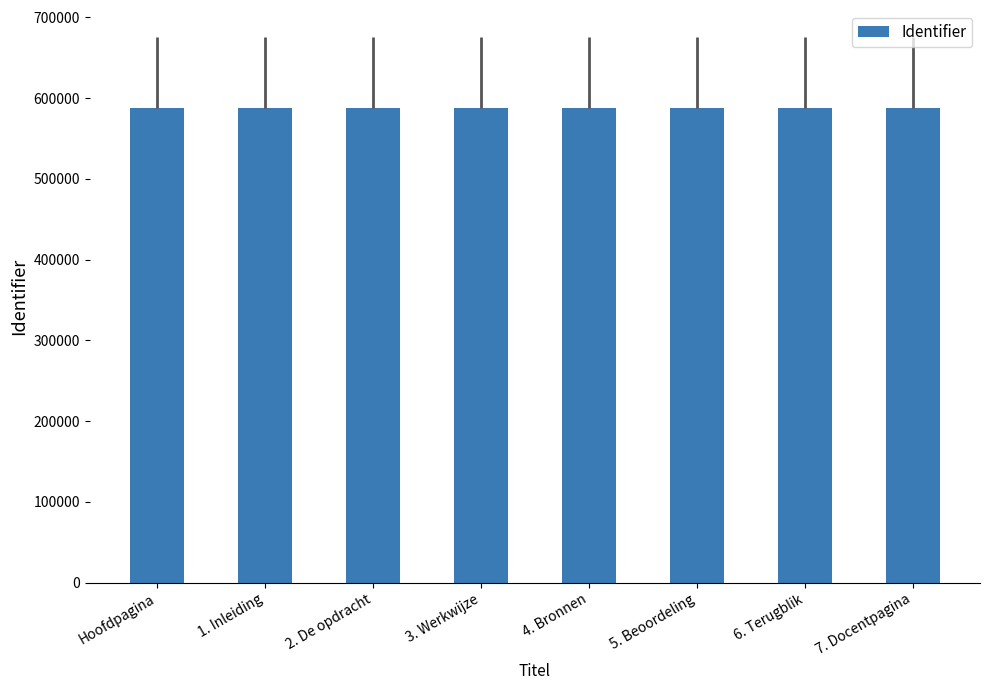

What is the average value?

587356